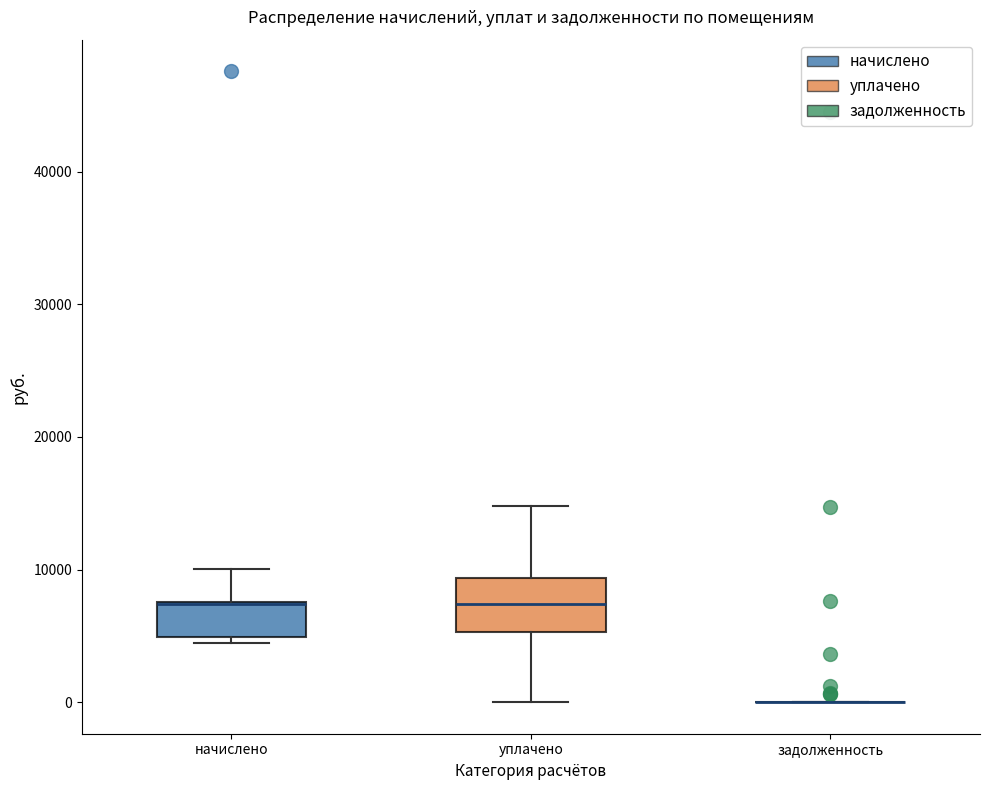

Reading left to right, transcribe this box plot: for each box, give where its median line is, the range the box spans, and where its two whiskers end, as read against the y-axis. The values are not printed on the chart, so give them approximately, as read against the axis.

начислено: median 7000 (drawn on the box's upper edge), box 5000 to 8000, whiskers 4000 to 10000
уплачено: median 7000, box 5000 to 9000, whiskers 0 to 15000
задолженность: box collapsed to a line at 0, whiskers 0 to 0